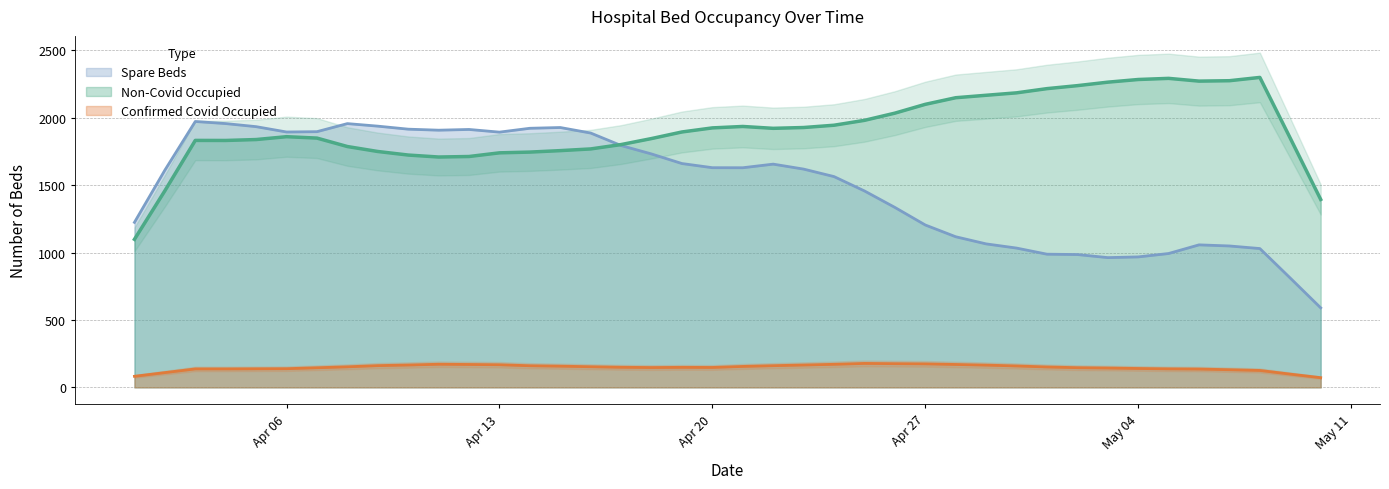

What is the highest value of the Confirmed Covid Occupied series?

177.8